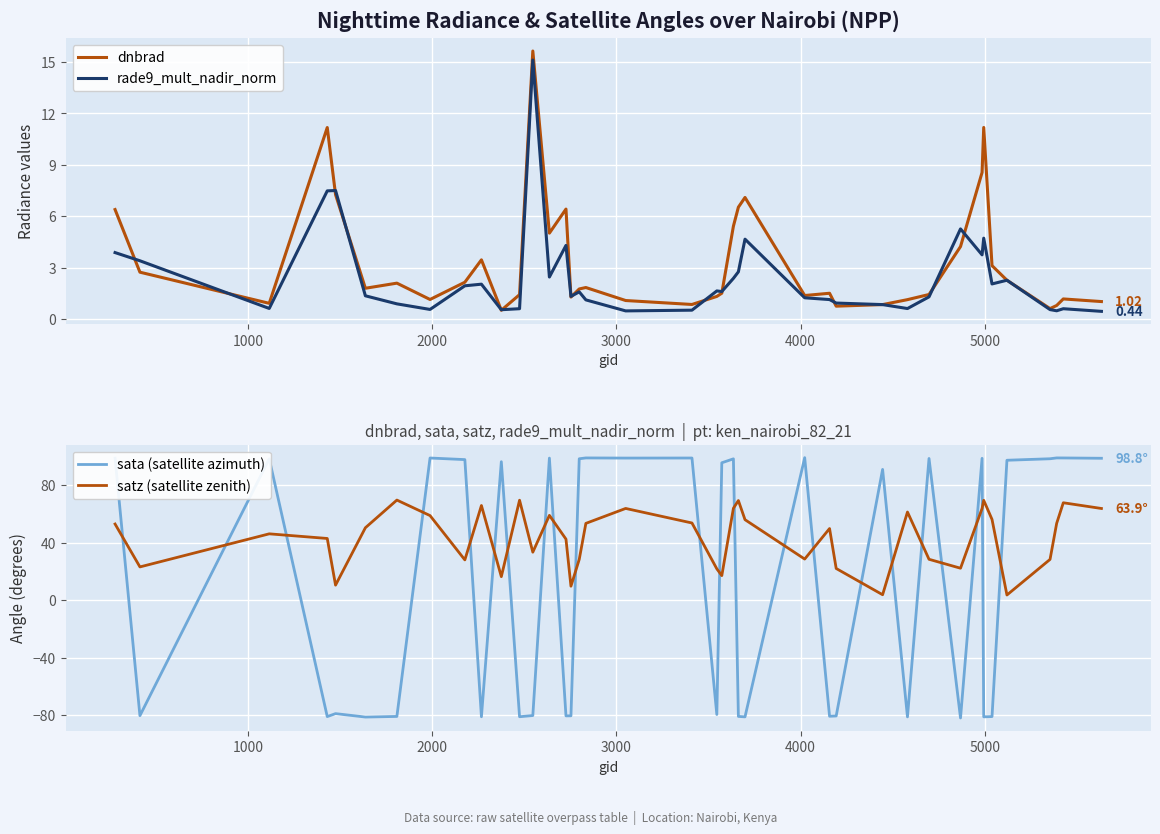

Which series has the widest spread of values?

sata (satellite azimuth)